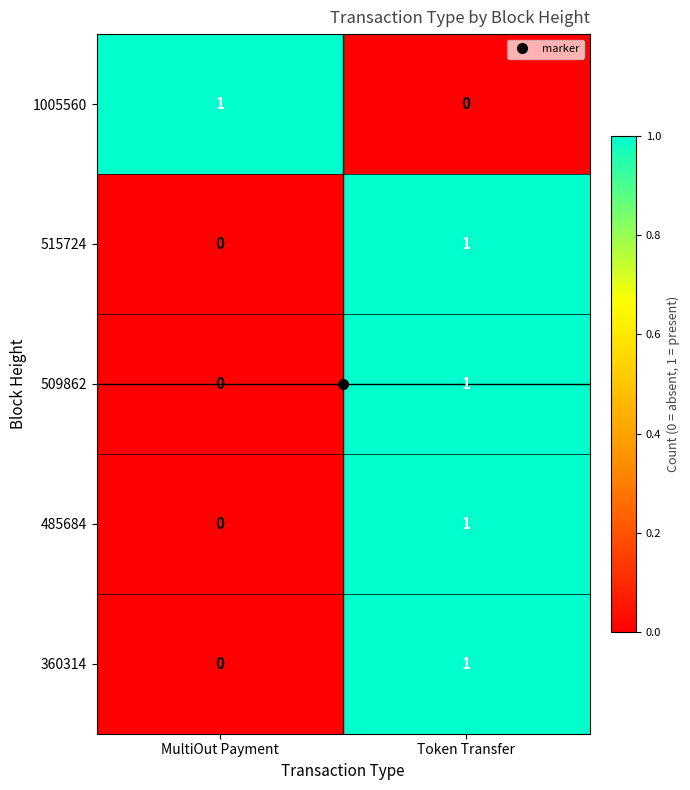

Is it true that 509862 equals 1 at Token Transfer?

True